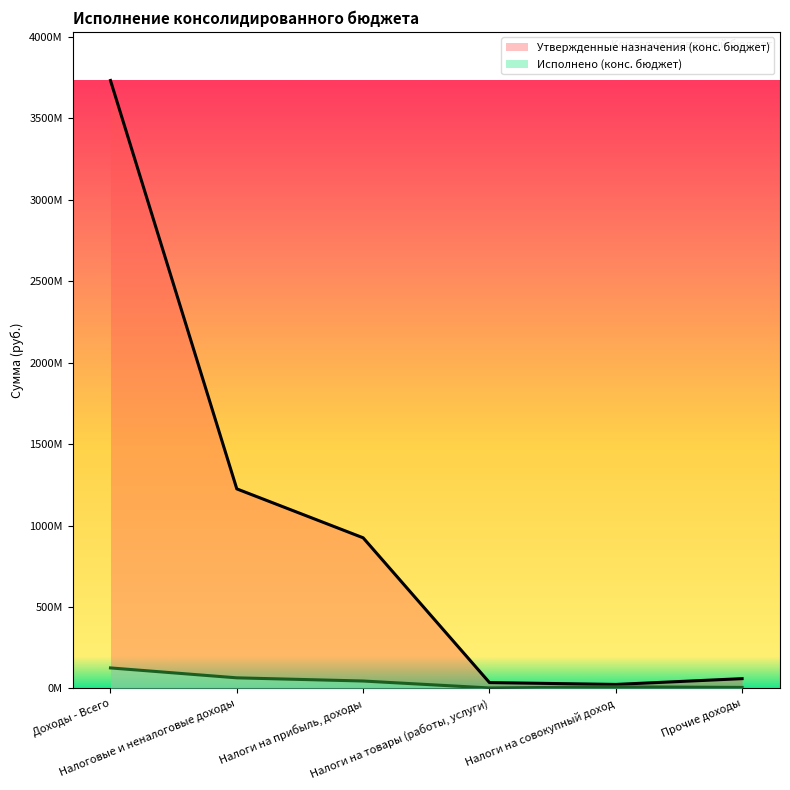

What are all the series names shown in the legend?

Утвержденные назначения (конс. бюджет), Исполнено (конс. бюджет)